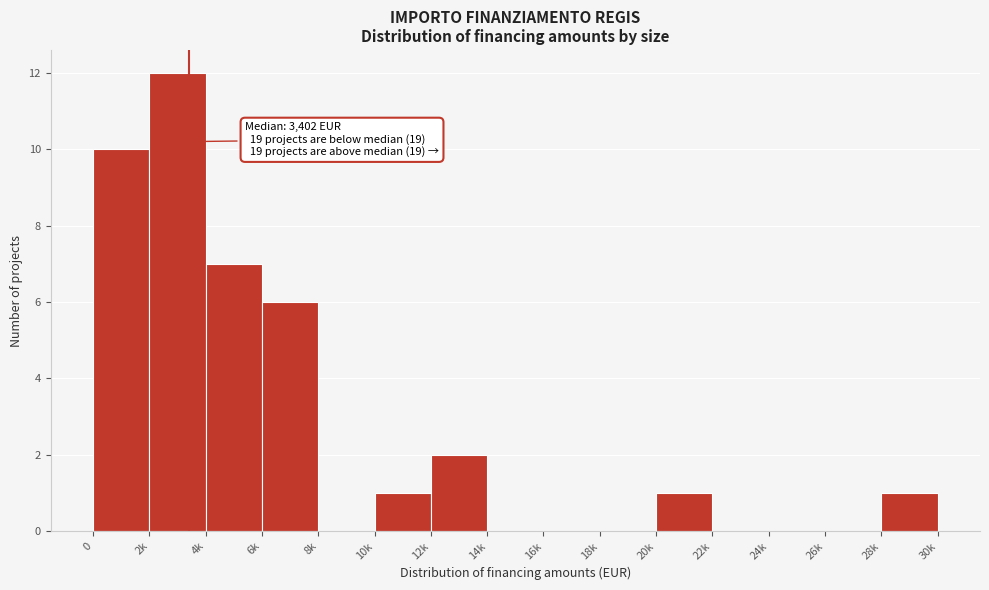

Reading left to right, extract all data points from this chart.

0=10	2k=12	4k=7	6k=6	8k=0	10k=1	12k=2	14k=0	16k=0	18k=0	20k=1	22k=0	24k=0	26k=0	28k=1